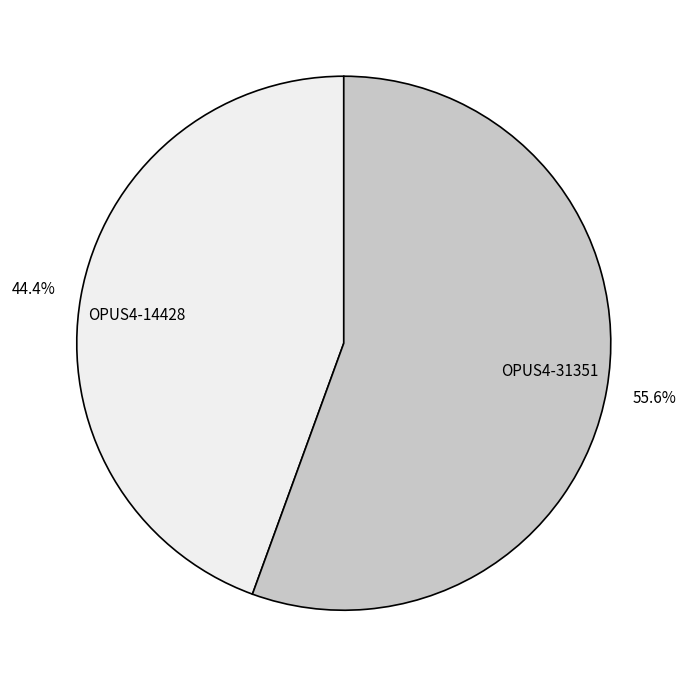

Count the number of slices in the pie.

2